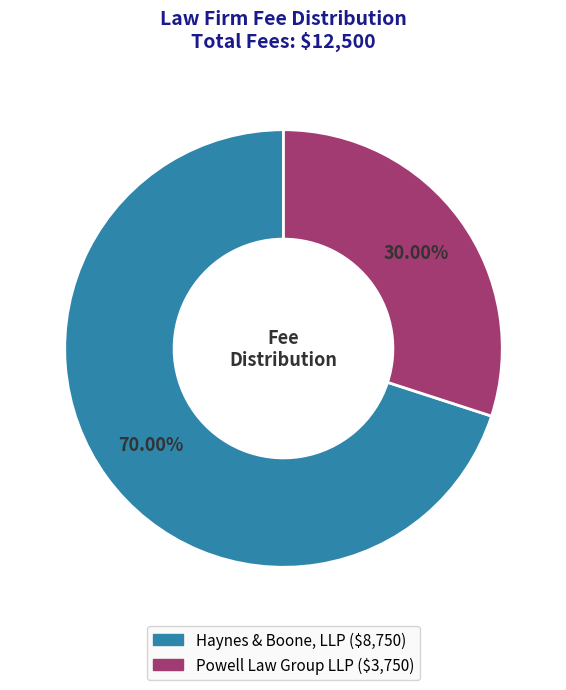

What percentage is the Powell Law Group LLP slice, to the nearest percent?

30%